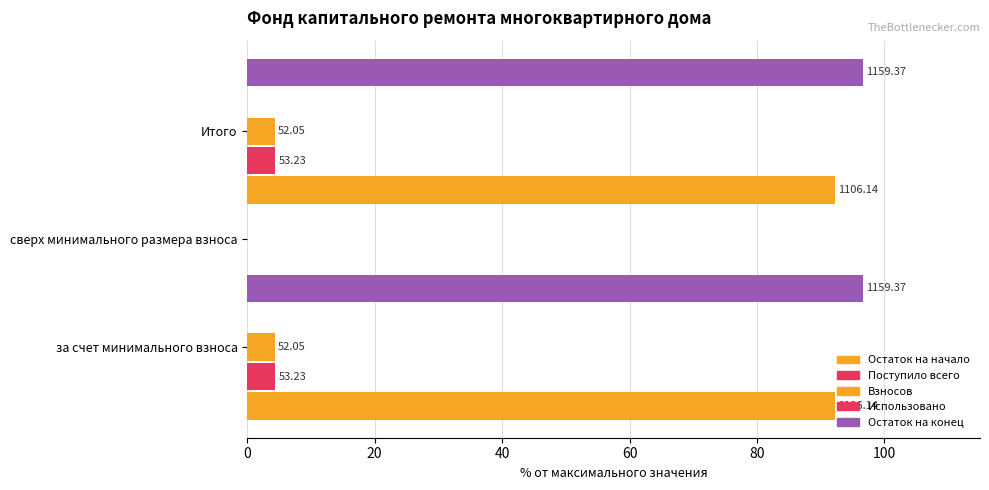

Reading left to right, extract all data points from this chart.

Остаток на начало: 0=92.2	20=0.0	40=92.2
Поступило всего: 0=4.4	20=0.0	40=4.4
Взносов: 0=4.3	20=0.0	40=4.3
Использовано: 0=0.1	20=0.1	40=0.1
Остаток на конец: 0=96.6	20=0.0	40=96.6